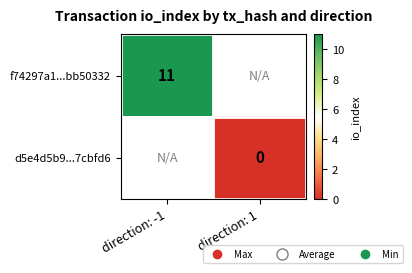

Which category has the highest value across all series?

direction: -1